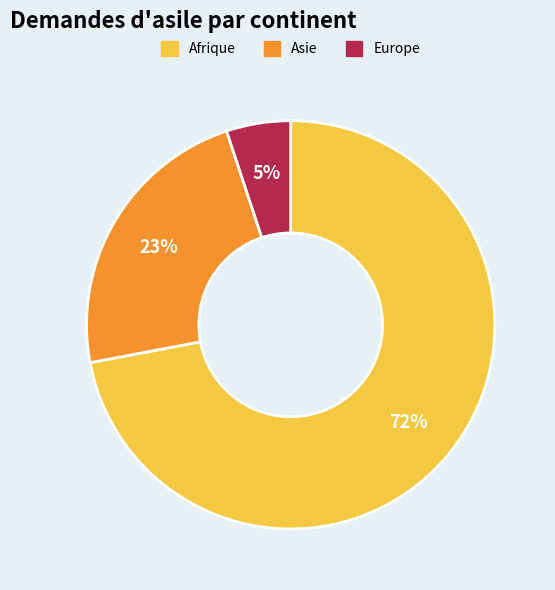

Between Europe and Afrique, which is larger?

Afrique